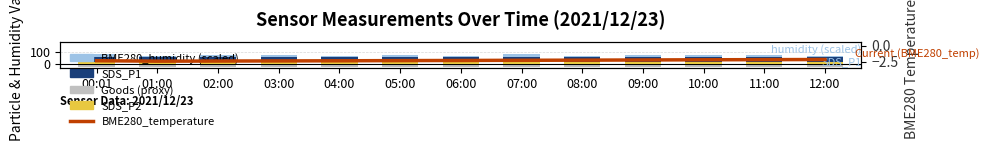

Reading left to right, transcribe all the data shown in this chart.

SDS_P2: 15.6	15.7	16.2	16.4	15.9	16.3	16.1	16.7	15.8	16.5	16.2	15.9	16.4
SDS_P1: 41.0	41.2	40.5	39.8	40.2	41.0	40.8	41.5	40.9	40.3	41.2	40.6	41.0
BME280_humidity (scaled): 20.0	9.2	12.0	14.0	10.0	16.0	8.0	20.0	6.0	18.0	12.0	14.0	10.0
Goods (proxy): -30.0	-30.0	-30.0	-30.0	-30.0	-30.0	-30.0	-30.0	-30.0	-30.0	-30.0	-30.0	-30.0
Current (BME280_temperature): -2.4	-2.4	-2.4	-2.4	-2.4	-2.4	-2.3	-2.3	-2.3	-2.2	-2.2	-2.2	-2.2